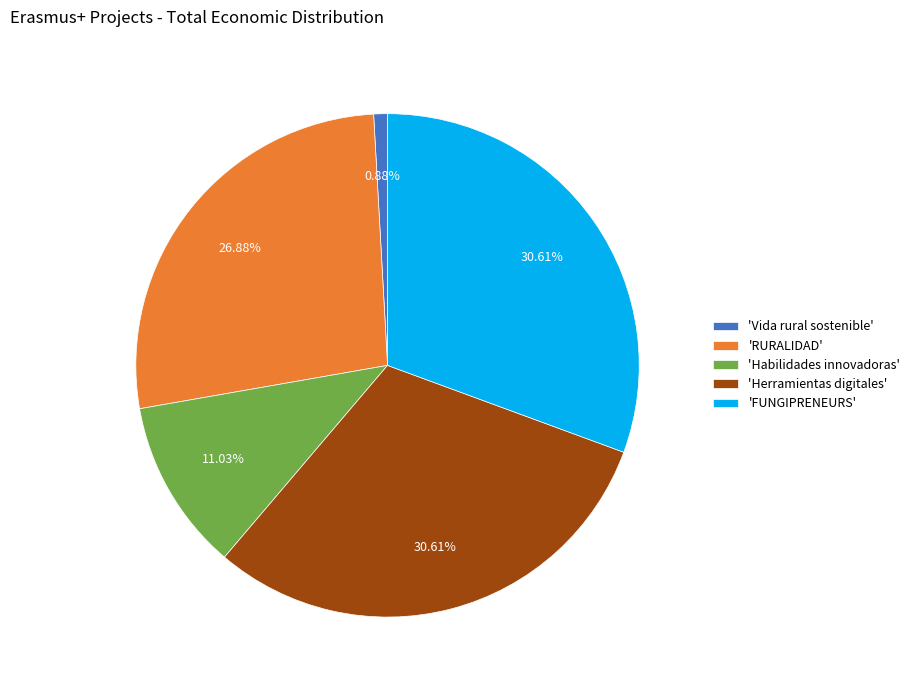

How many slices are in this pie chart?

5